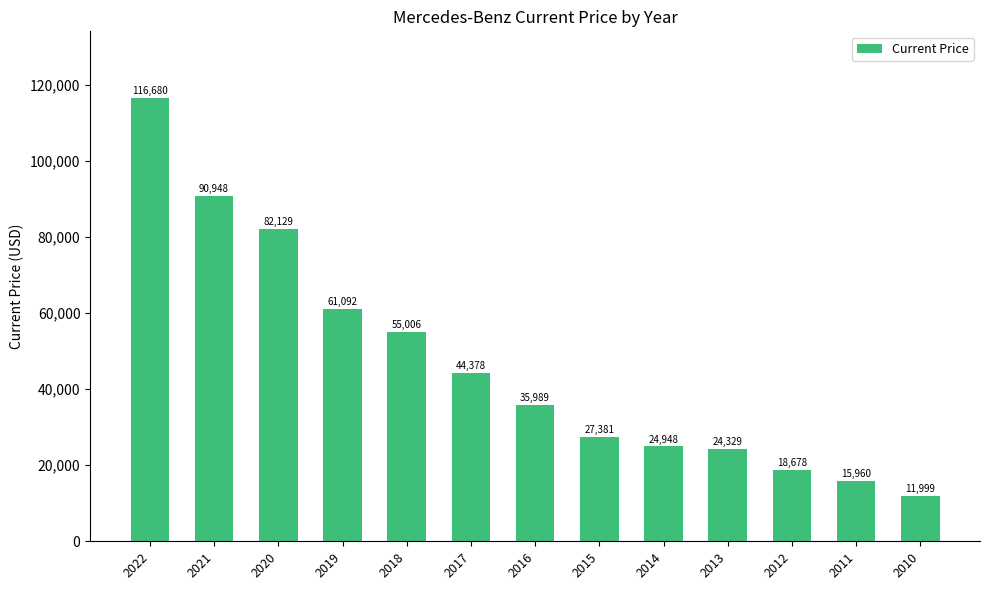

How many data points are less than 35989?

6